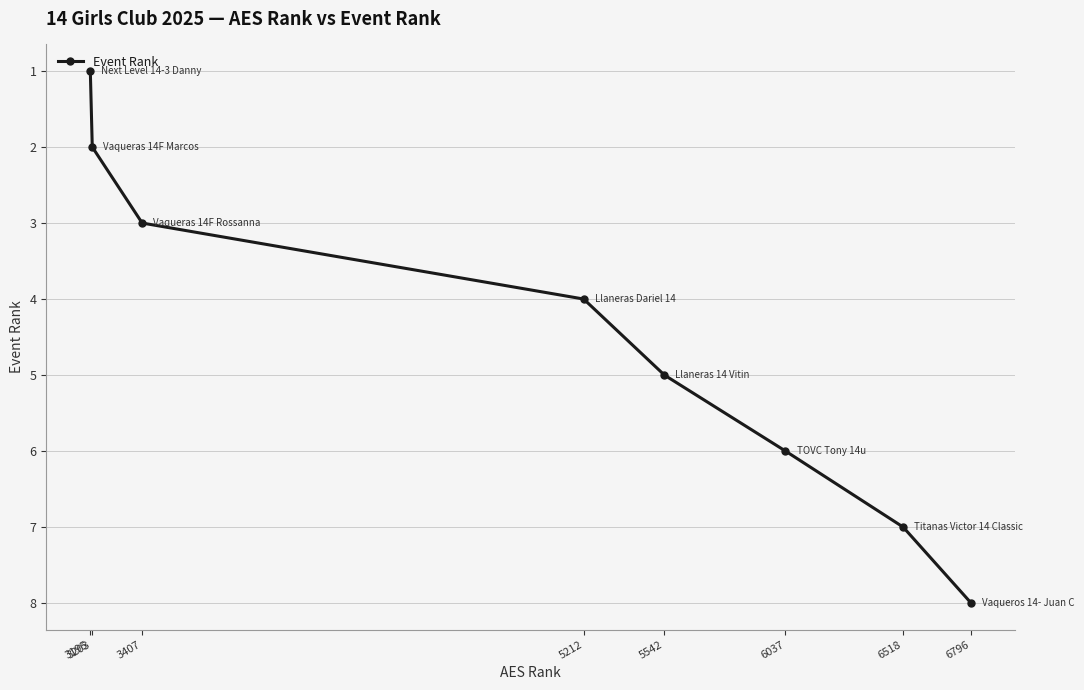

What is the maximum value shown in the chart?

8